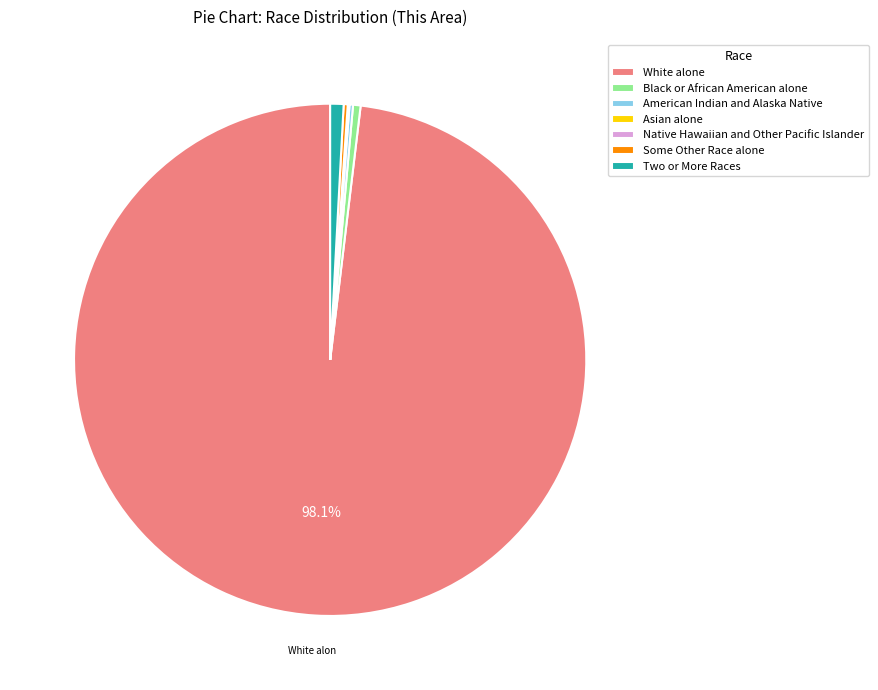

What is the largest slice in the pie chart?

White alone